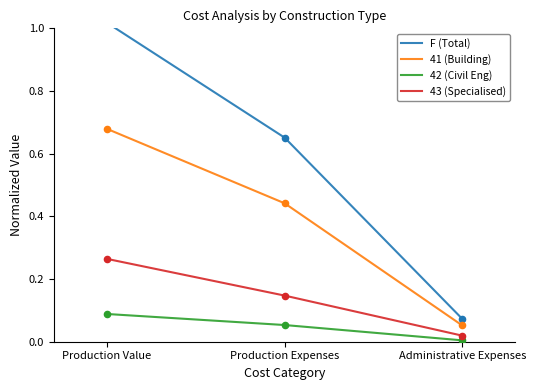

What is the total value across all series at Administrative Expenses?

0.1